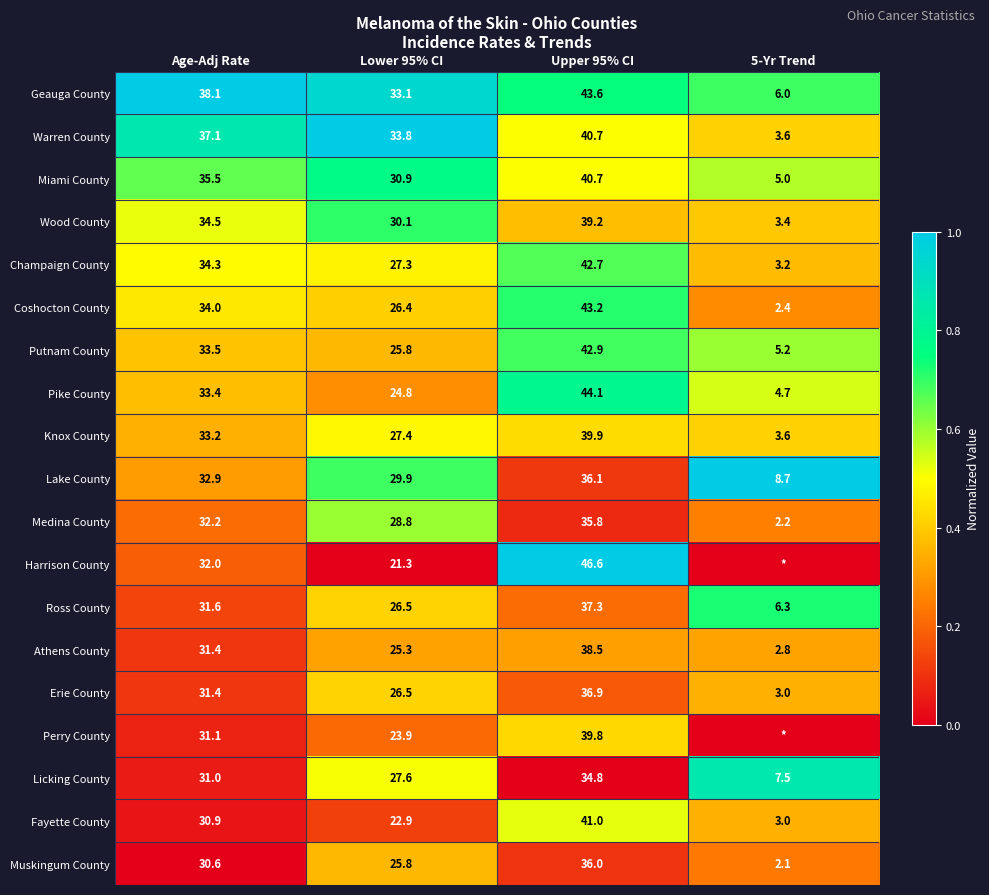

What is the spread (max minus min) of values at Lower 95% CI?

12.5